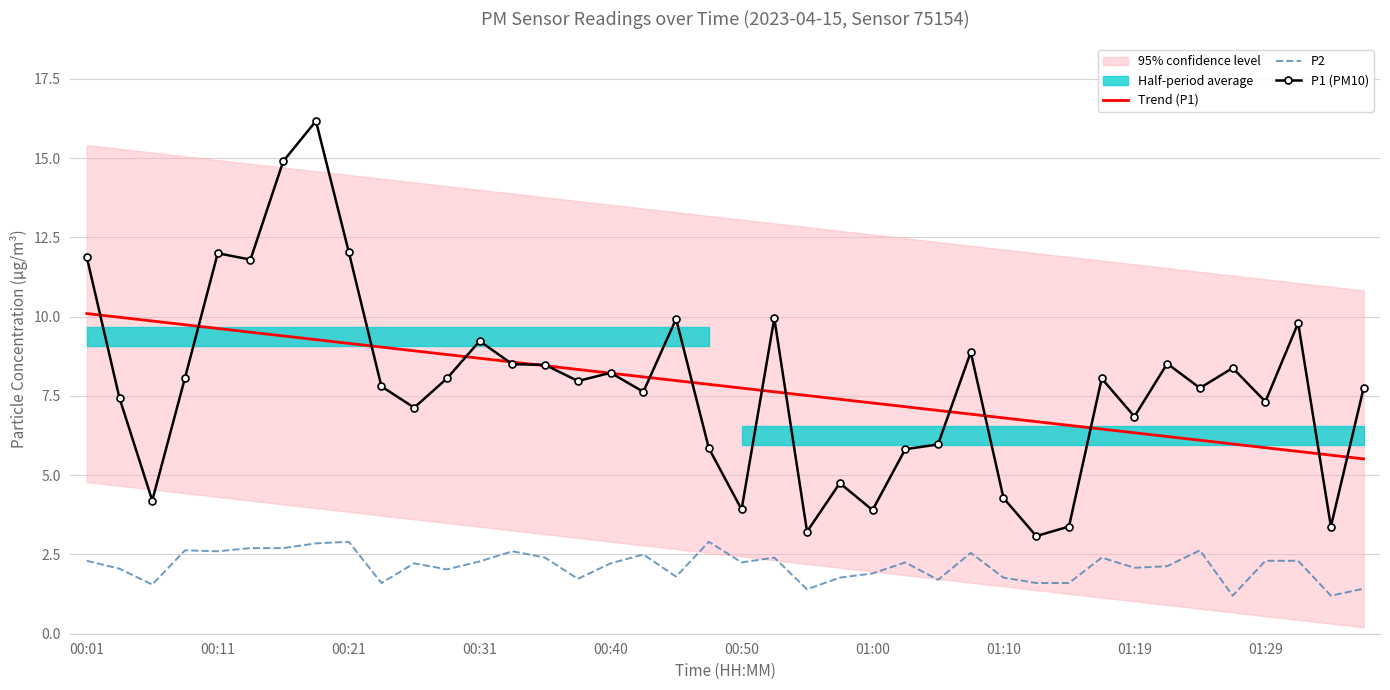

Read the P2 value at 00:31.

2.3